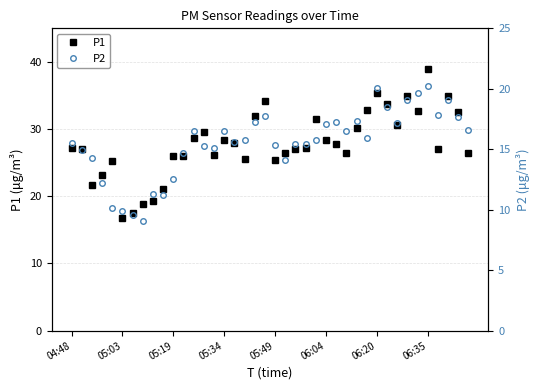

The value of P1 at 05:19 is 26.1. True or false?

True